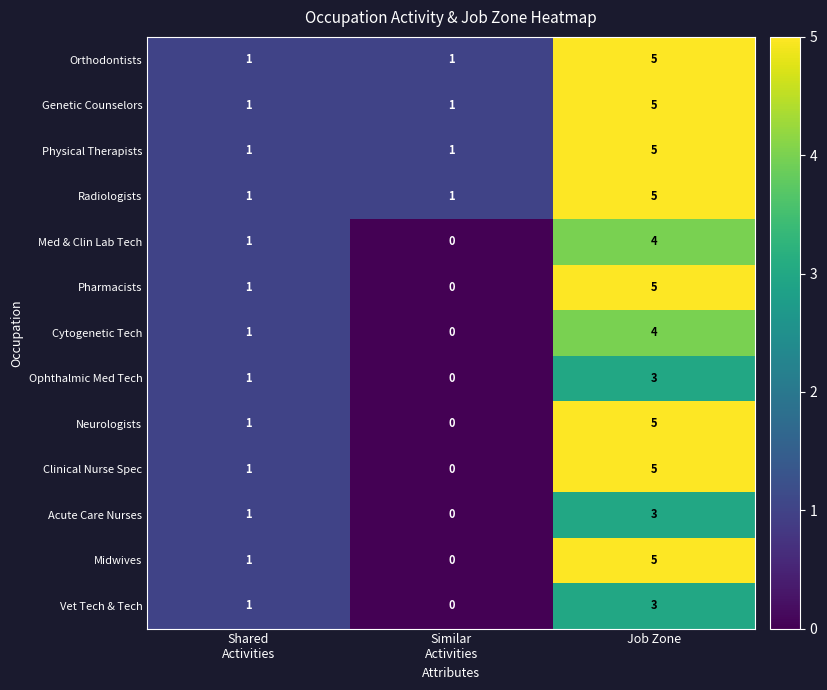

What is the total value across all series at Job Zone?

57